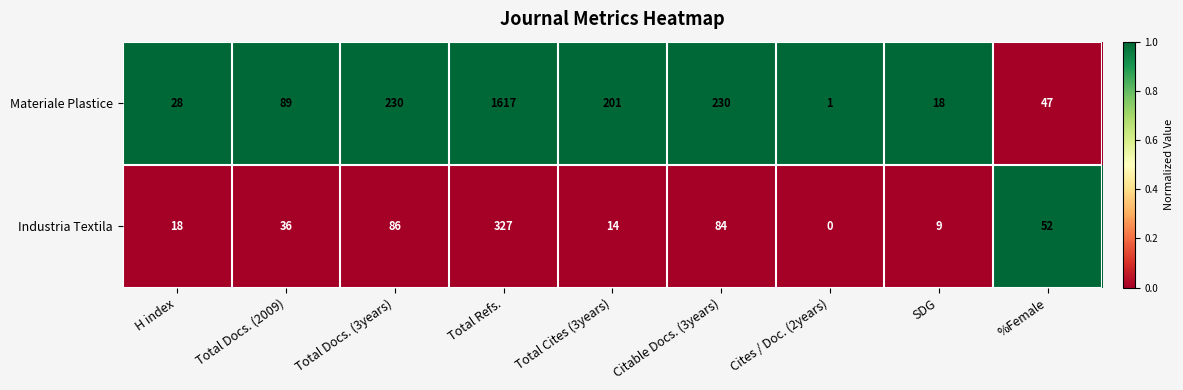

Where is Industria Textila nearest to the value 163?

Total Docs. (3years)